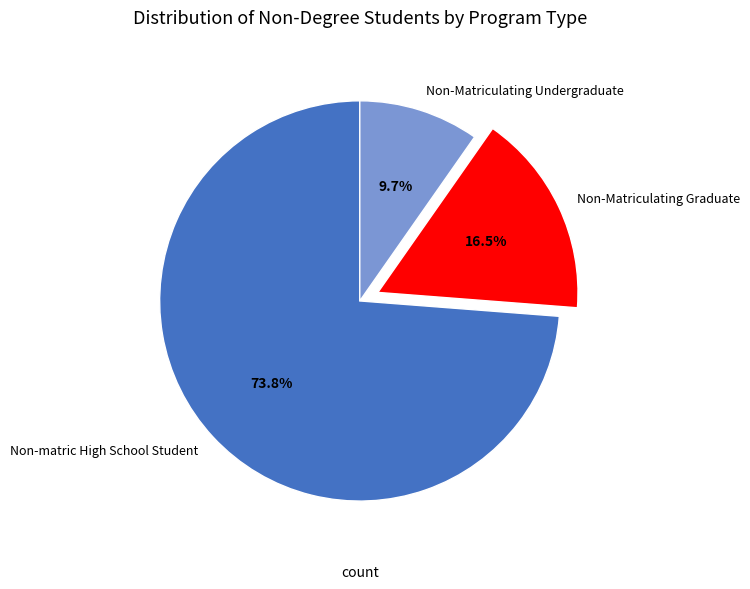

What is the ratio of the value at Non-Matriculating Graduate to the value at Non-matric High School Student?

0.2